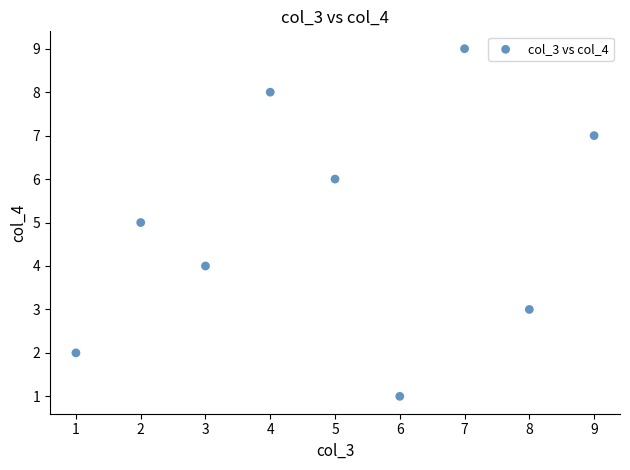

What is the average Y value?

5